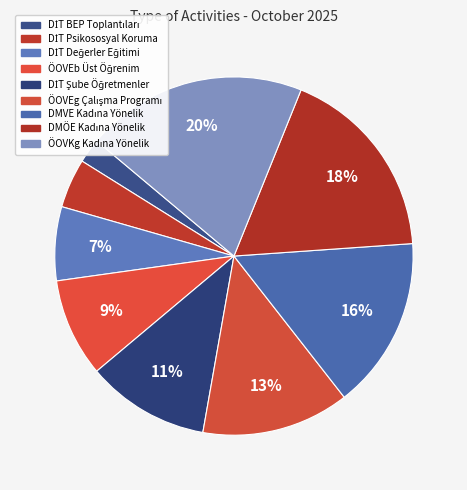

Which category has the biggest portion of the pie?

ÖOVKg Kadına Yönelik Şiddetle Mücadele